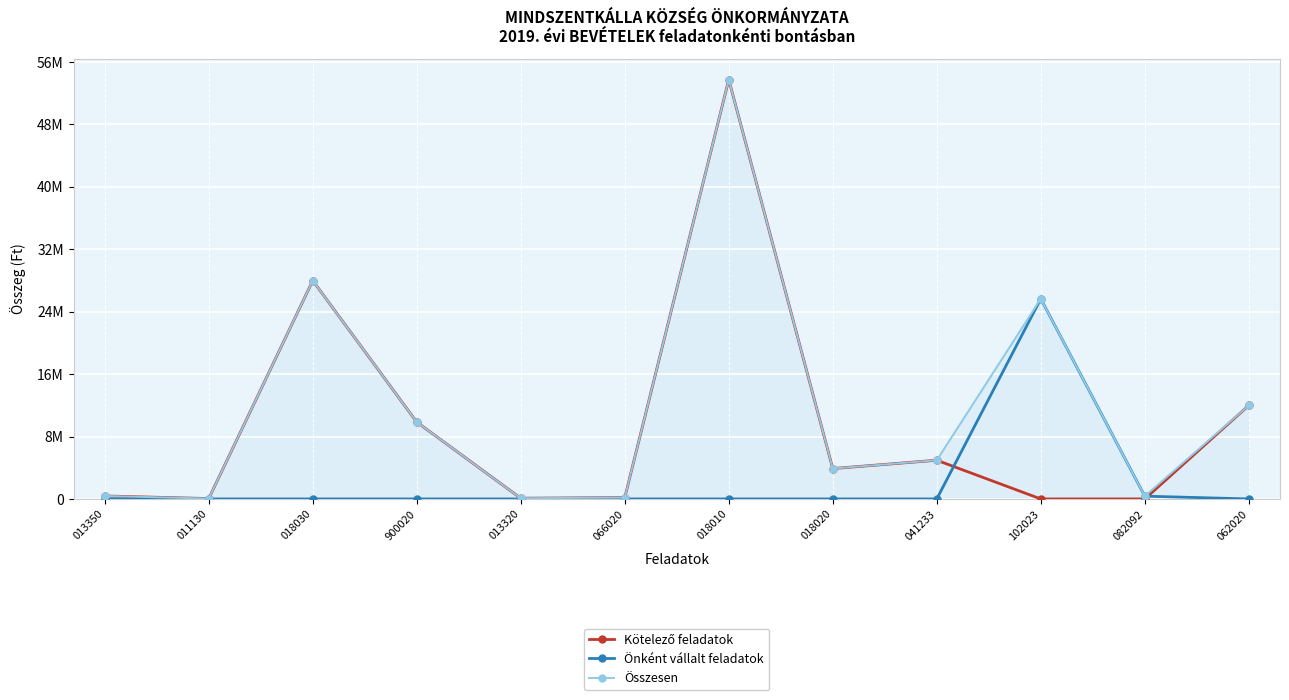

Which series has the largest range (max minus min)?

Kötelező feladatok